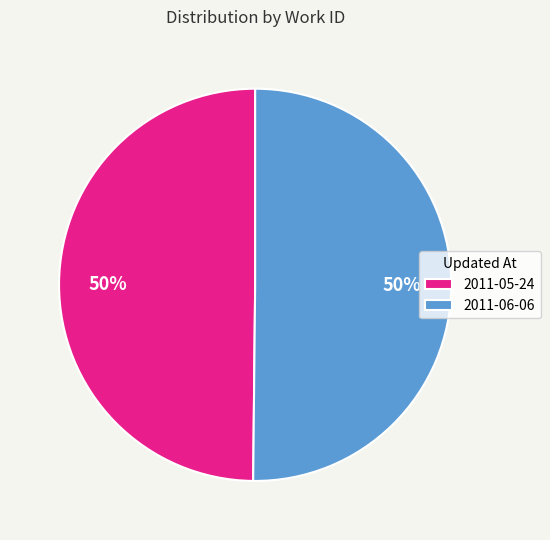

What is the ratio of the value at 2011-05-24 to the value at 2011-06-06?

1.0